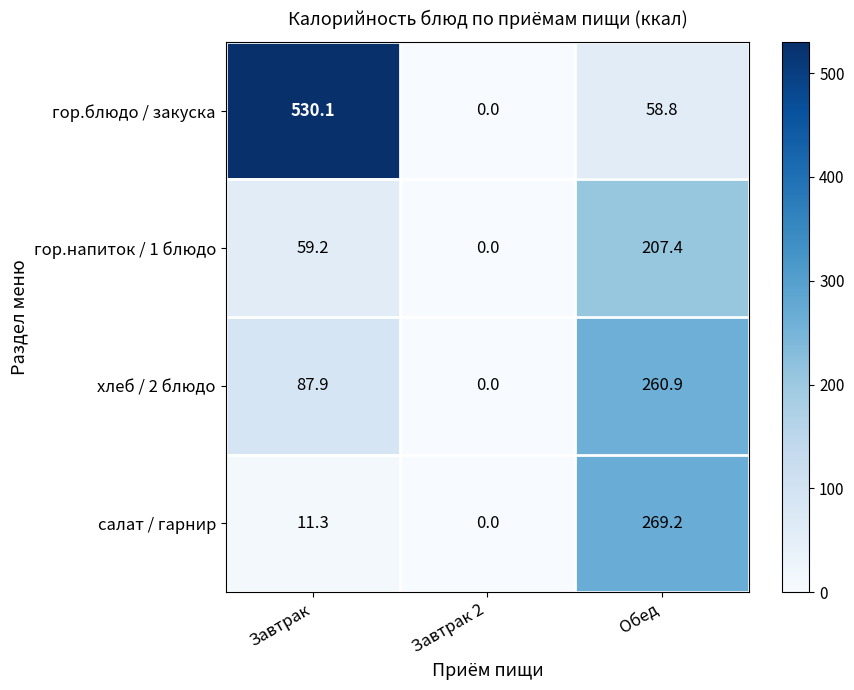

How many values in the салат / гарнир series exceed 11?

2